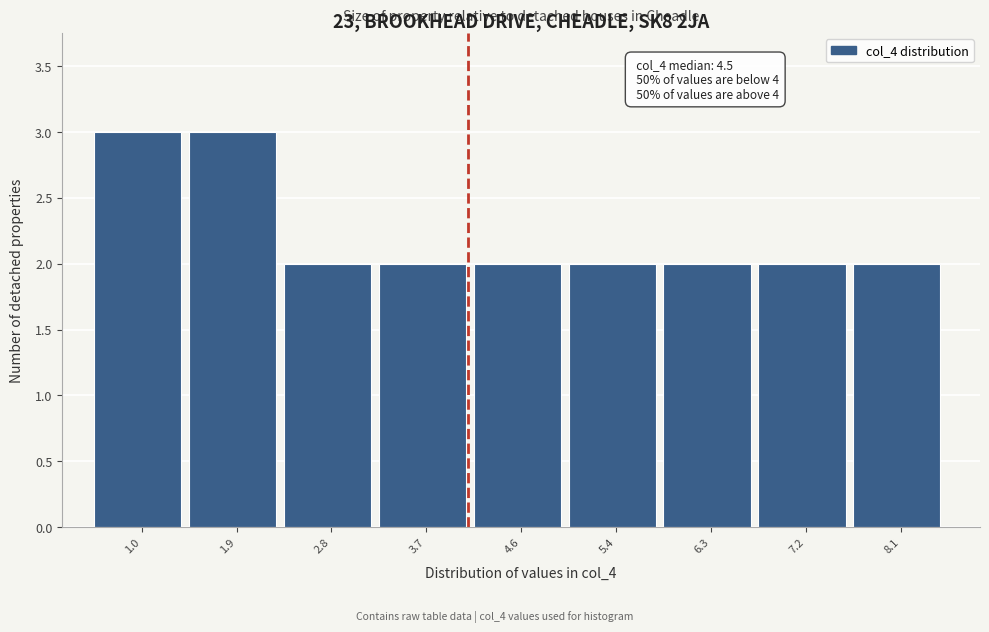

Reading left to right, transcribe all the data shown in this chart.

1.0=3	1.9=3	2.8=2	3.7=2	4.6=2	5.4=2	6.3=2	7.2=2	8.1=2